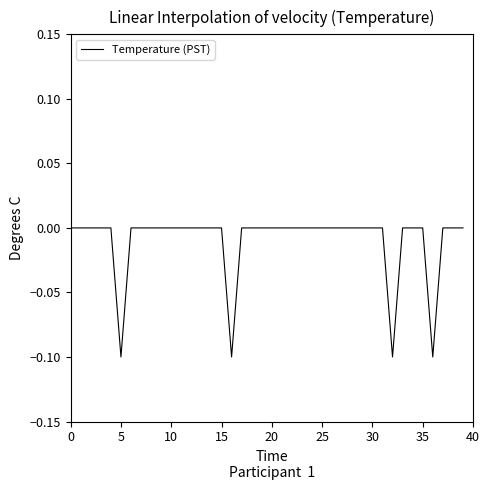

How many distinct data groups are displayed?

1